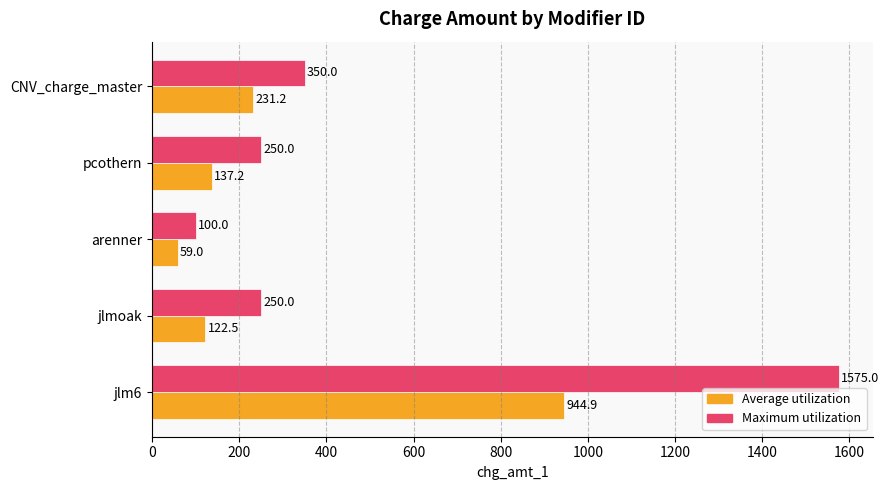

List the series in order of their peak value, highest first.

Maximum utilization, Average utilization